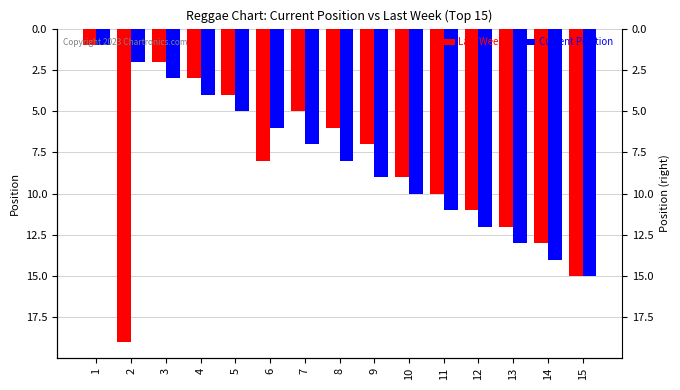

Count the number of categories in the chart.

15